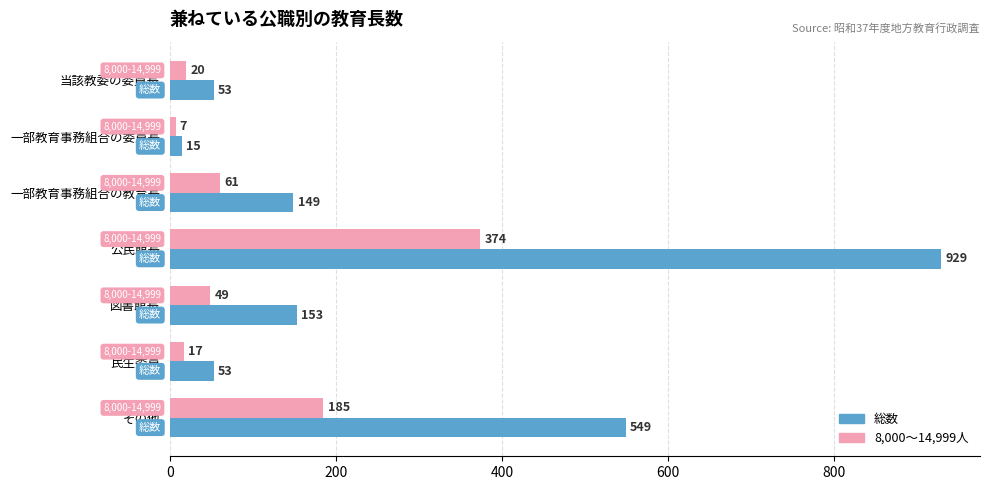

Which category has the highest value in the 8,000～14,999人 series?

公民館長